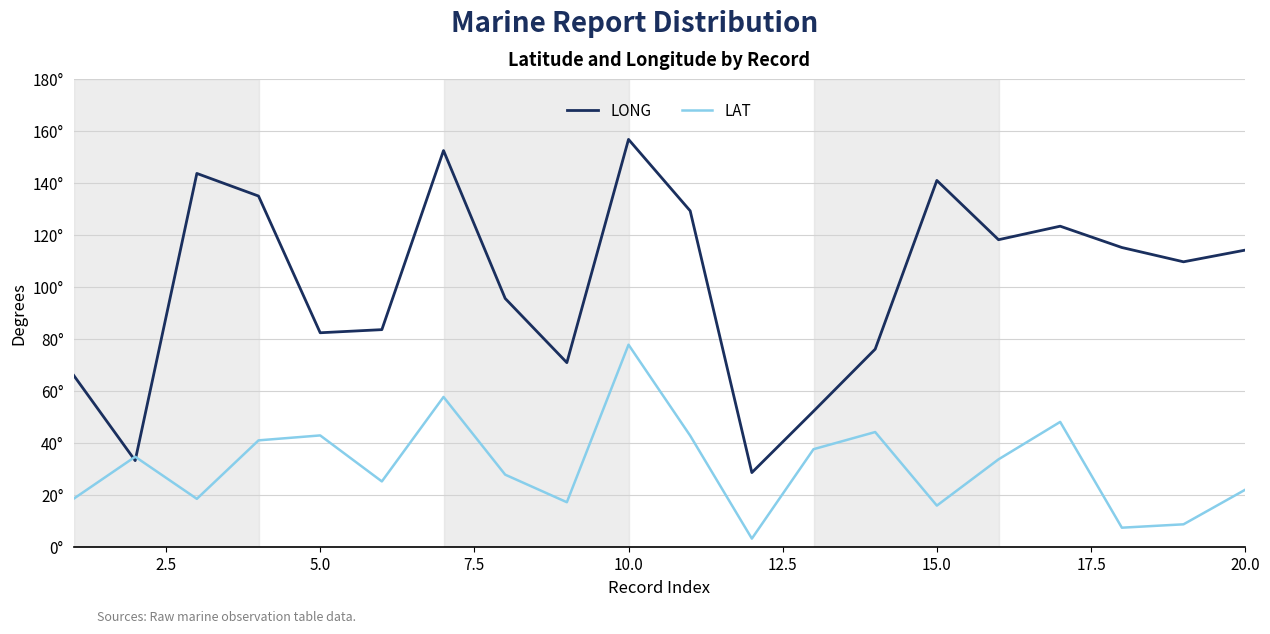

Reading left to right, list all the values displayed in this chart.

LONG: 66.1	33.2	143.7	135.0	82.4	83.6	152.5	95.6	70.9	156.8	129.3	28.6	52.2	76.1	141.0	118.2	123.4	115.2	109.7	114.2
LAT: 18.5	34.7	18.5	41.0	42.9	25.2	57.7	27.8	17.2	77.8	42.8	3.2	37.6	44.2	15.9	33.7	48.1	7.4	8.7	22.0